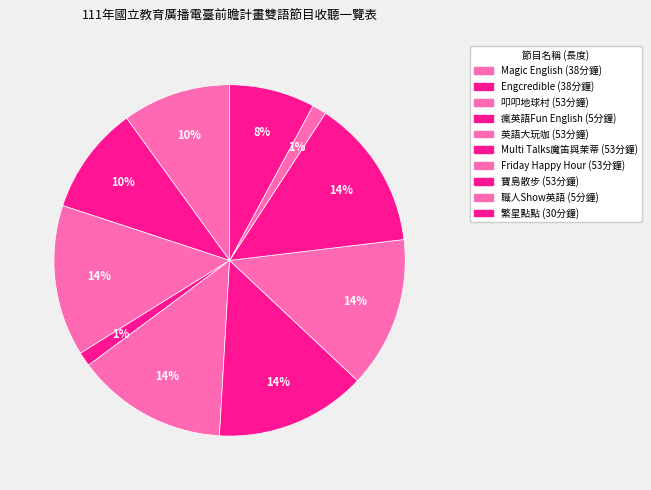

How many slices are in this pie chart?

10